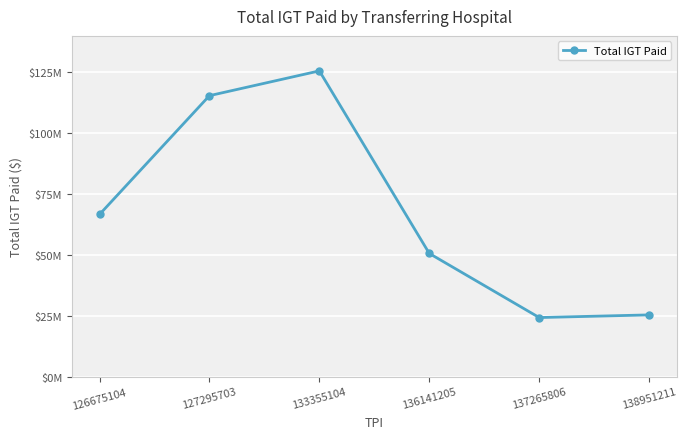

Is this an area chart (filled region under the line)?

No